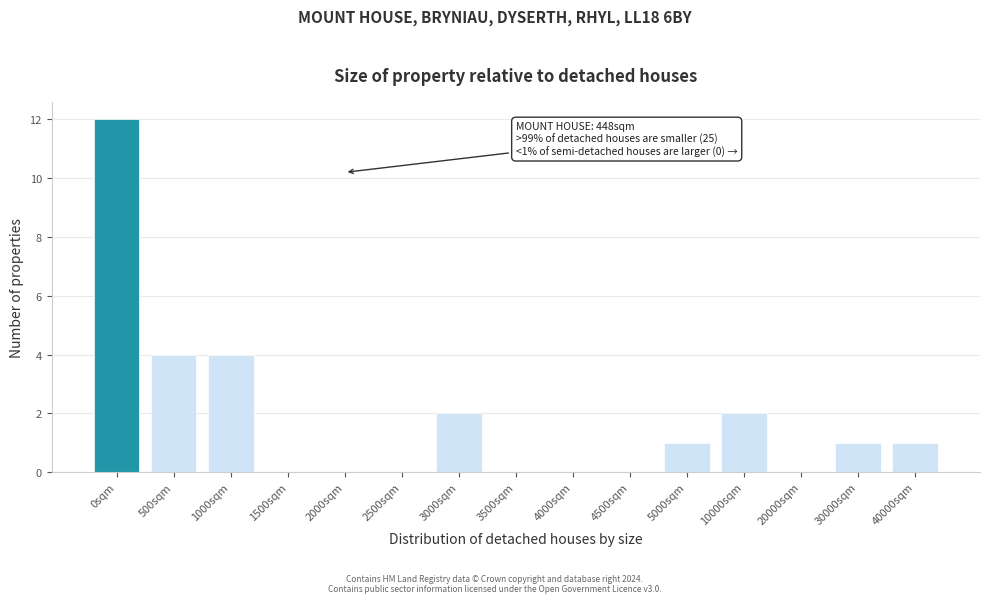

Reading left to right, what are all the values shown in this chart?

0sqm=12	500sqm=4	1000sqm=4	1500sqm=0	2000sqm=0	2500sqm=0	3000sqm=2	3500sqm=0	4000sqm=0	4500sqm=0	5000sqm=1	10000sqm=2	20000sqm=0	30000sqm=1	40000sqm=1